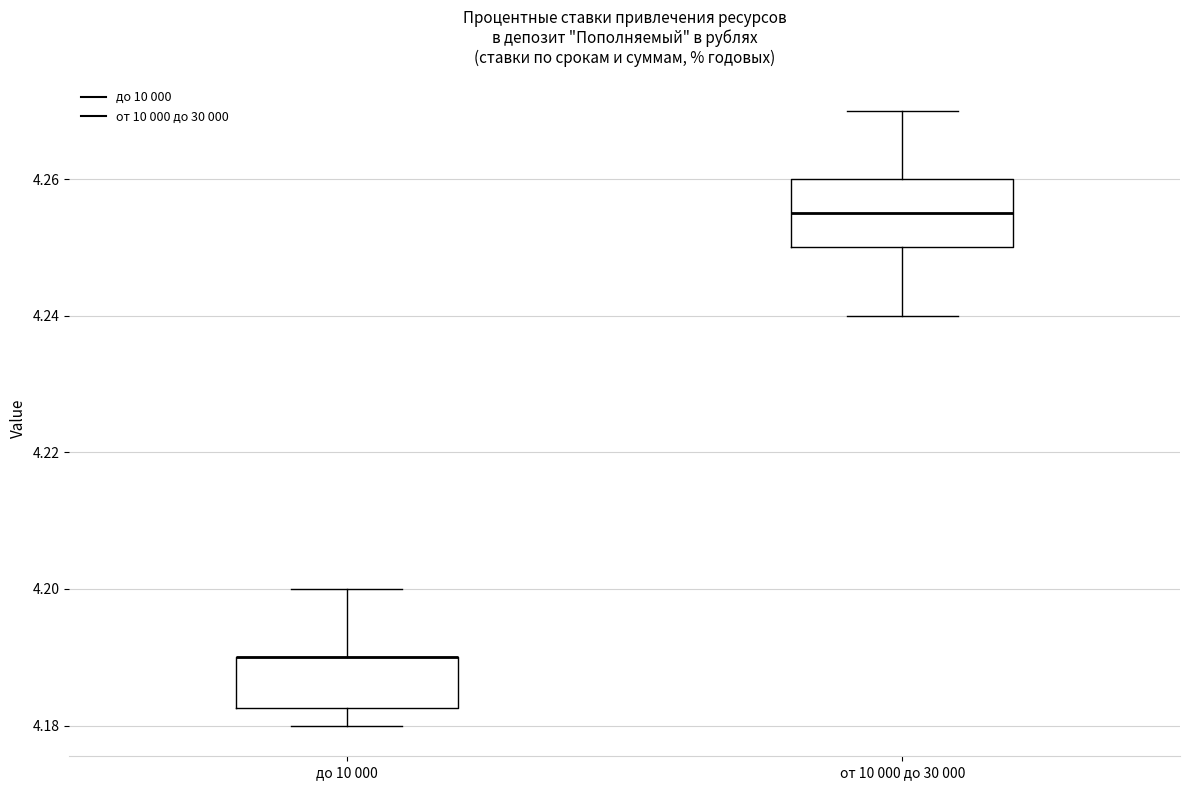

Where does the lower whisker of the box for от 10 000 до 30 000 end on the y-axis? The values are not printed on the chart, so give them approximately, as read against the axis.

4.240